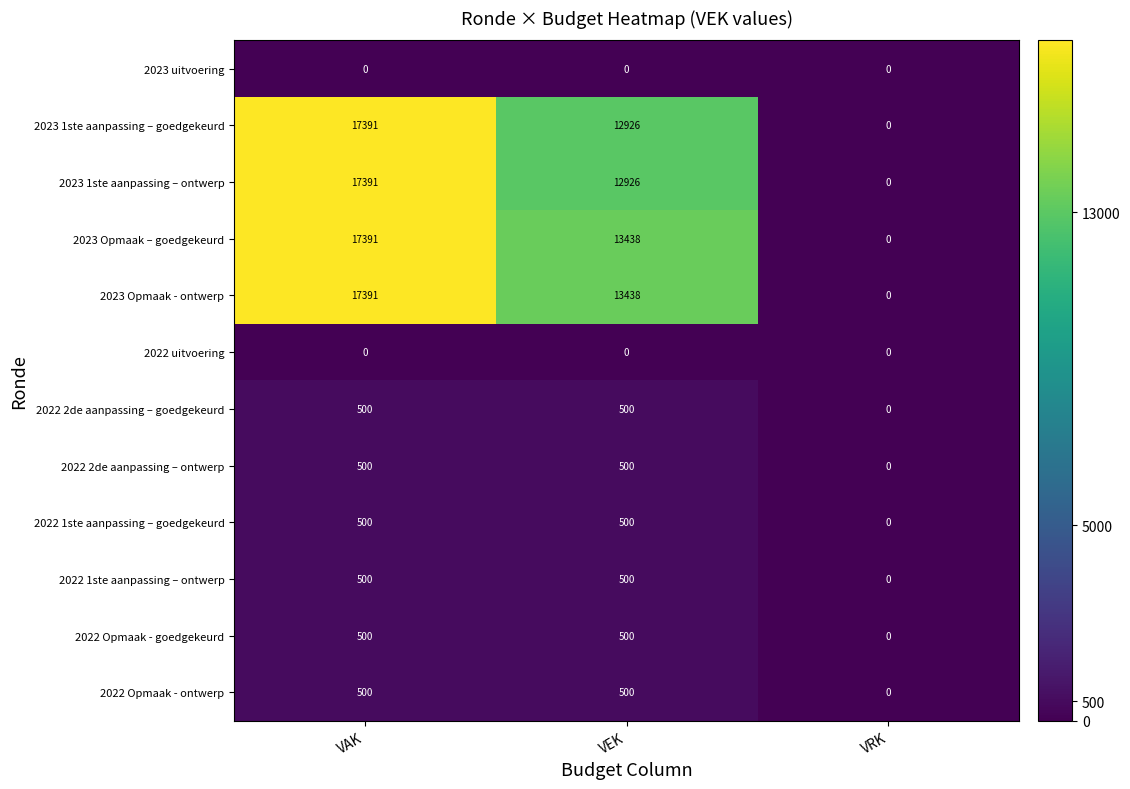

Count the number of categories in the chart.

3